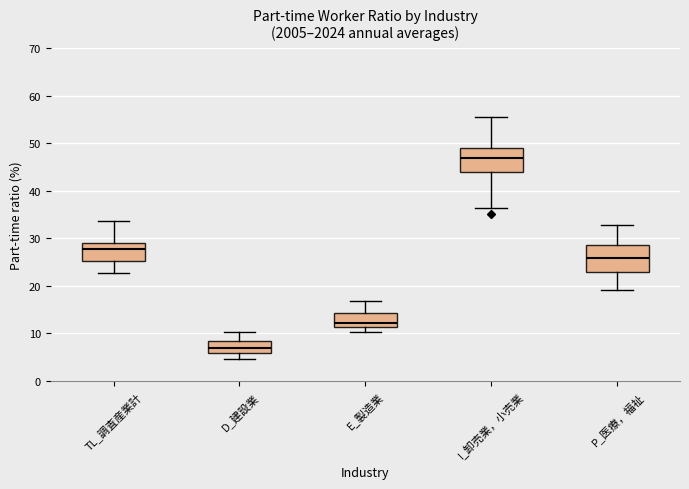

Which box's median line is the highest?

I_卸売業，小売業